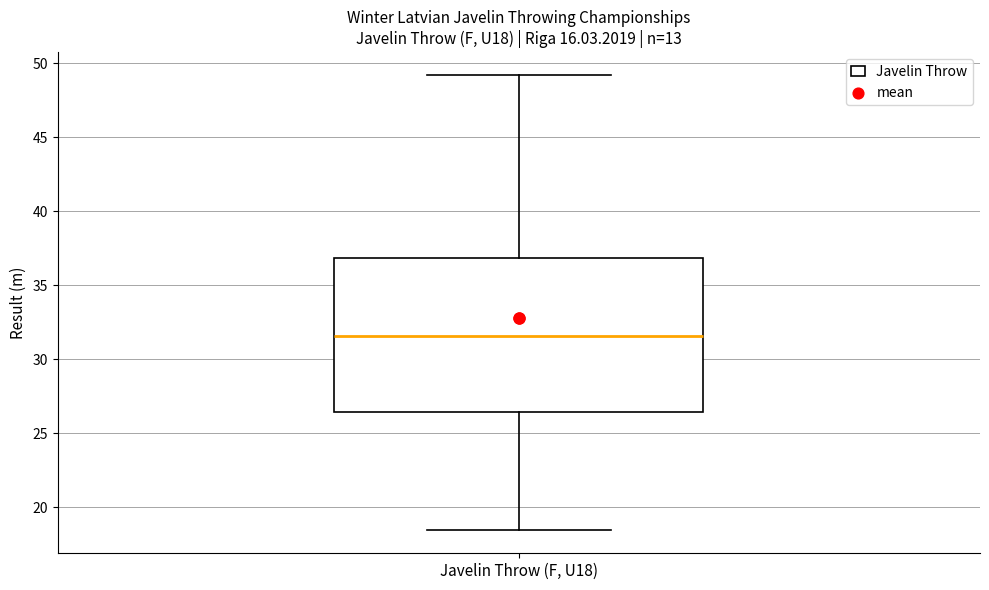

Read this box plot against the y-axis: the position of the median line, the range covered by the box, and the ends of both whiskers. The values are not printed on the chart, so give them approximately, as read against the axis.

median 31.5, box 26.5 to 37.0, whiskers 18.5 to 49.0